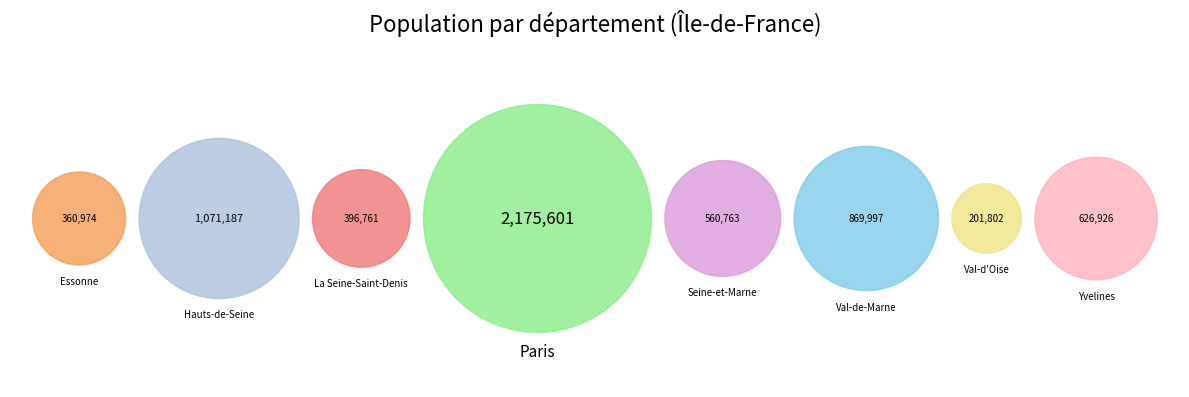

What is the largest slice in the pie chart?

Paris